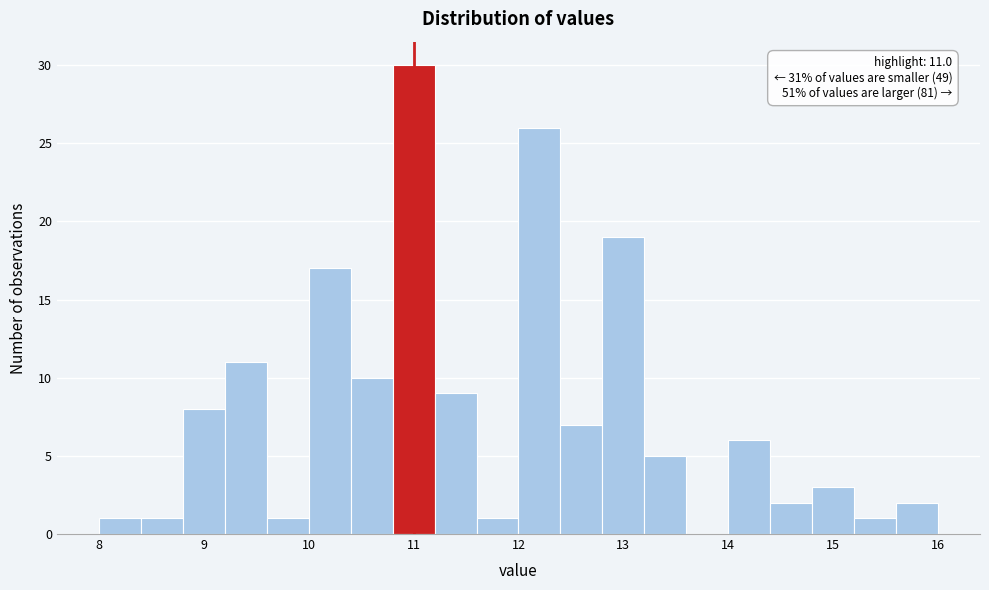

Which range on the x-axis has the tallest bar?

10.8 to 11.2